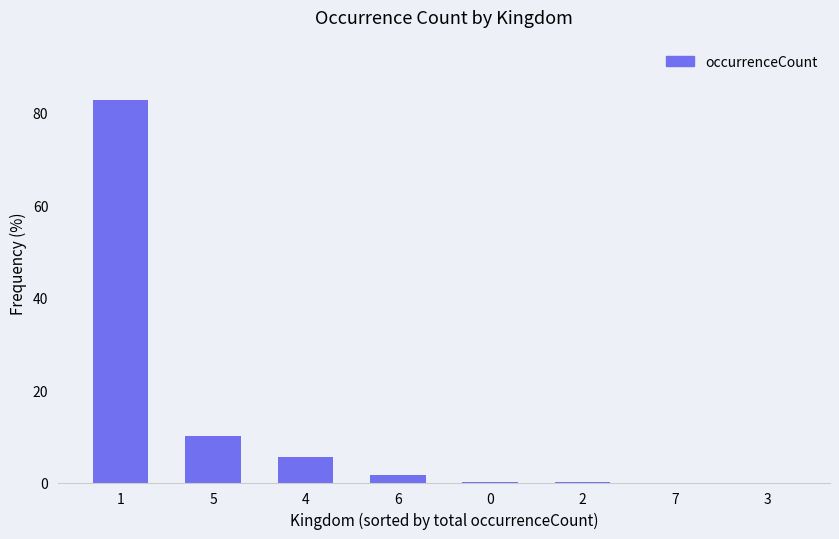

The value at 1 is 49.3. True or false?

False